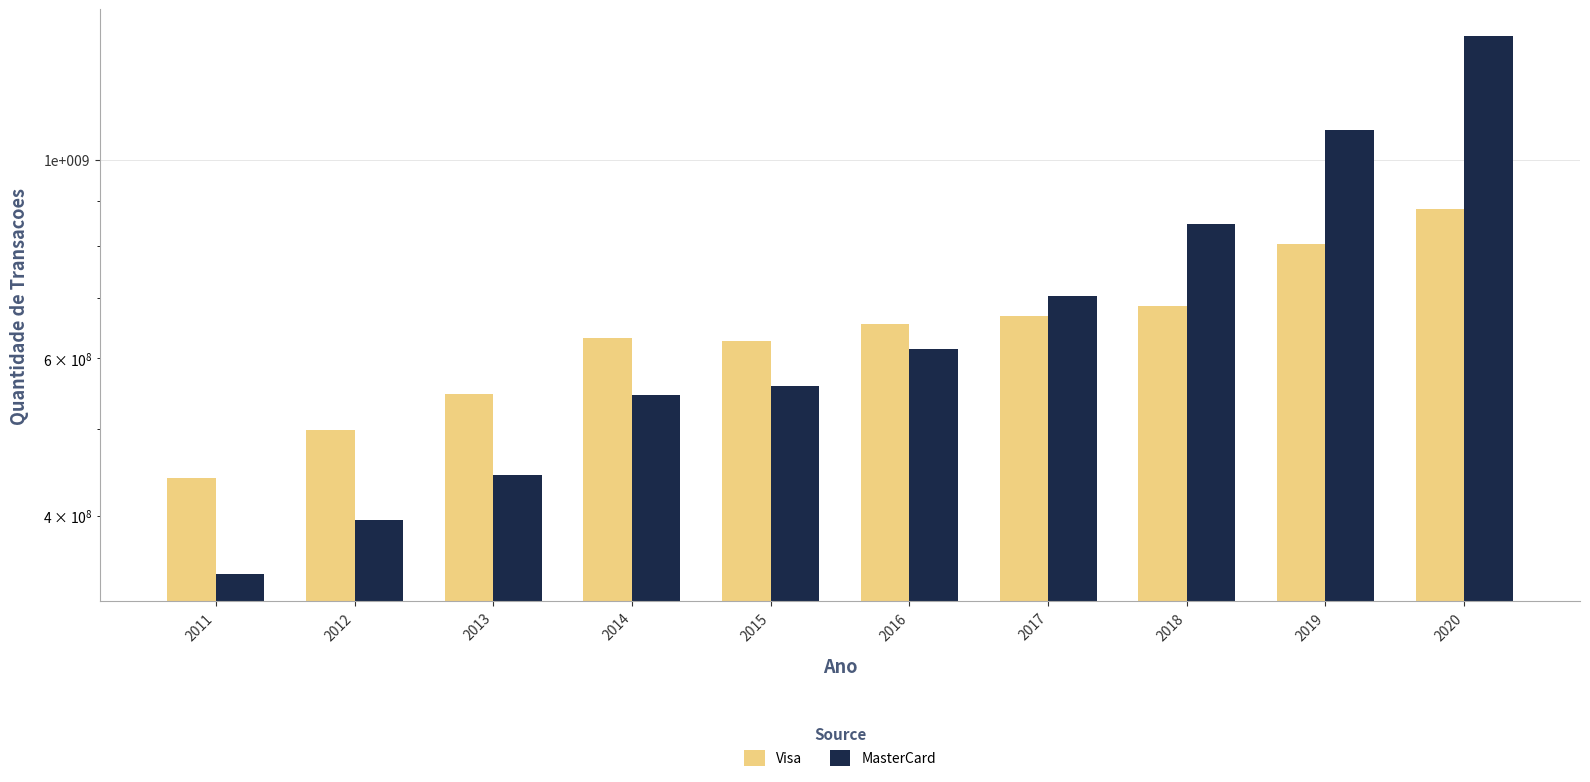

What is the lowest value of the Visa series?

441305343